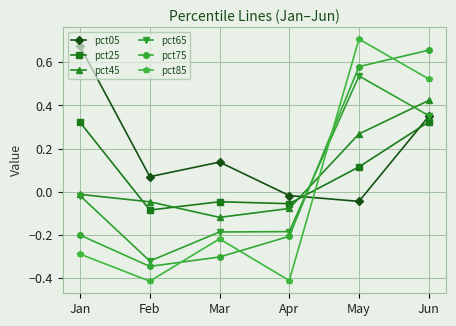

How many interior local valleys does the pct05 series have?

2